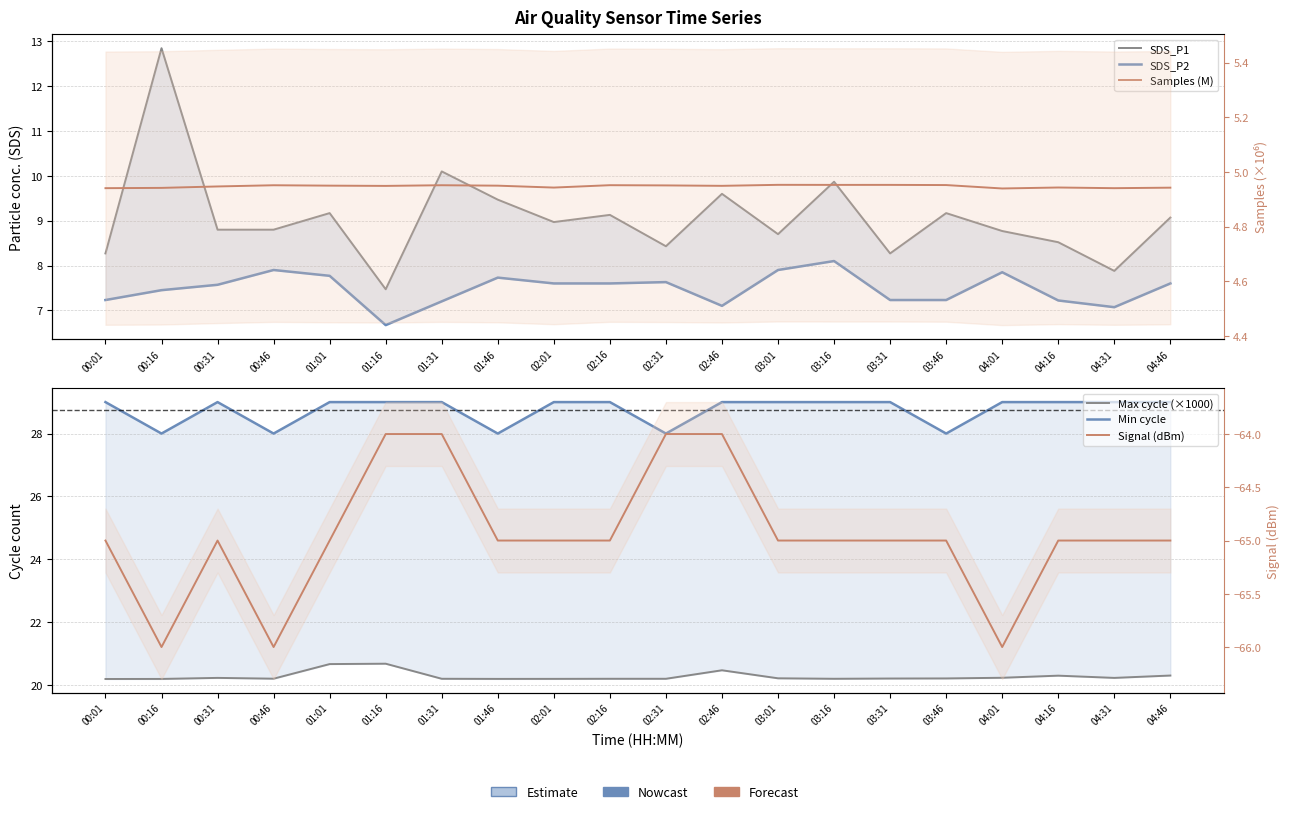

The Min cycle series shows 29.0 at 00:01. True or false?

True